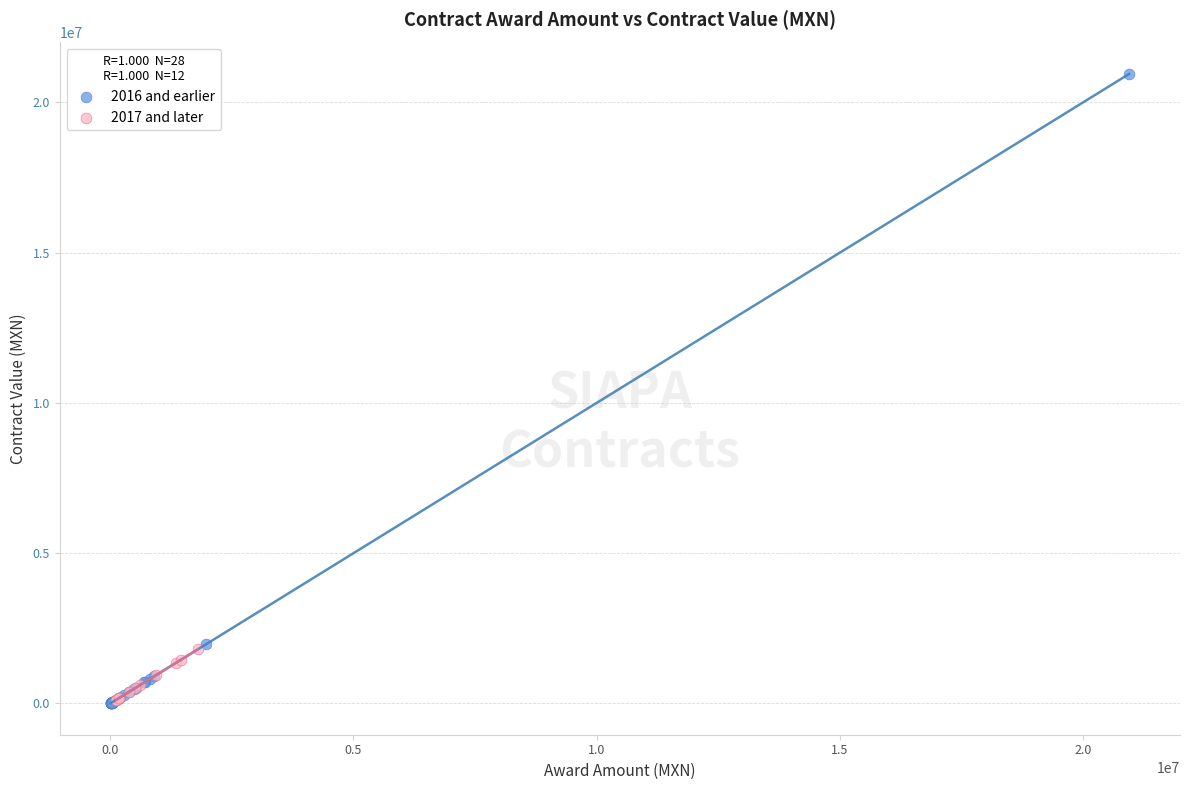

Which series reaches the maximum Y coordinate?

2016 and earlier